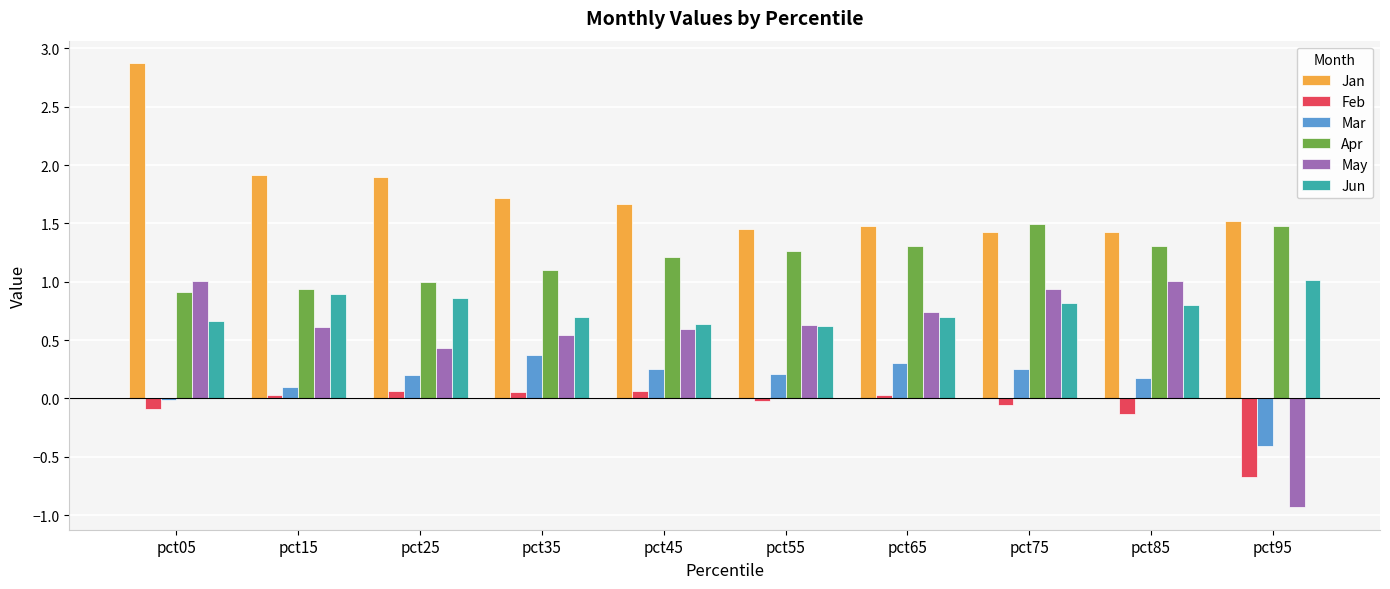

Is it true that Jun equals 0.7 at pct65?

True